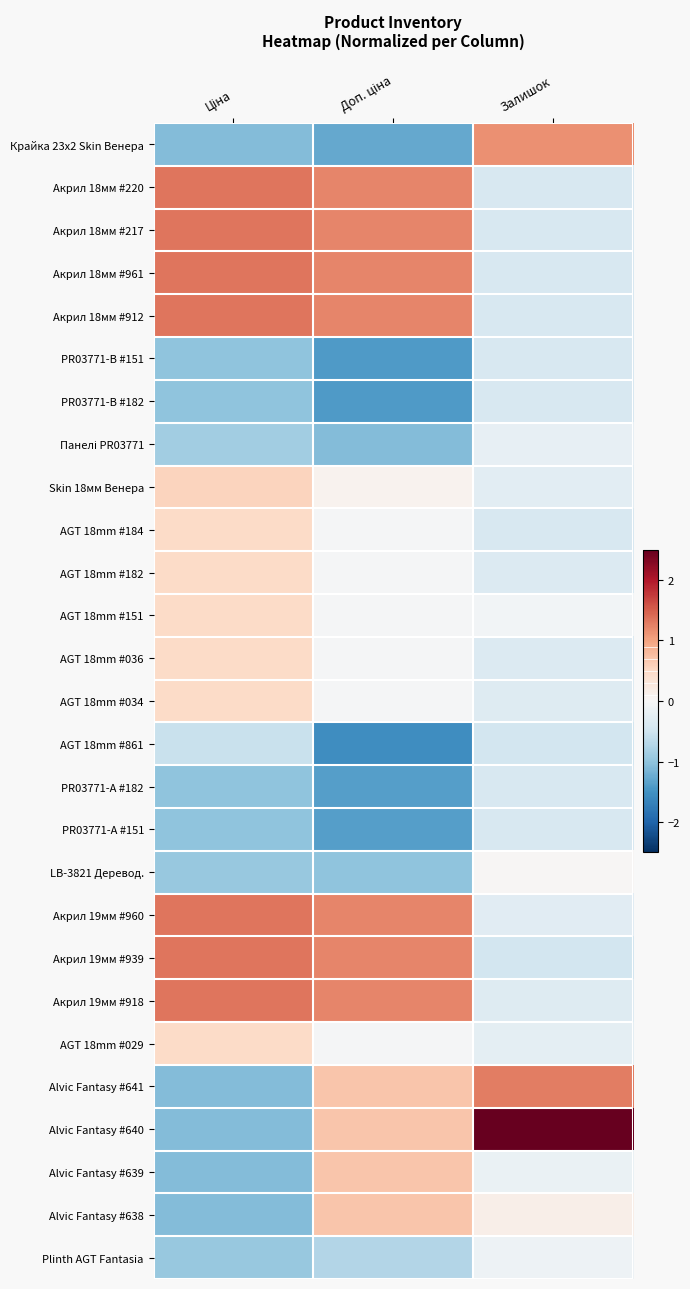

What is the maximum value shown in the chart?

4.6